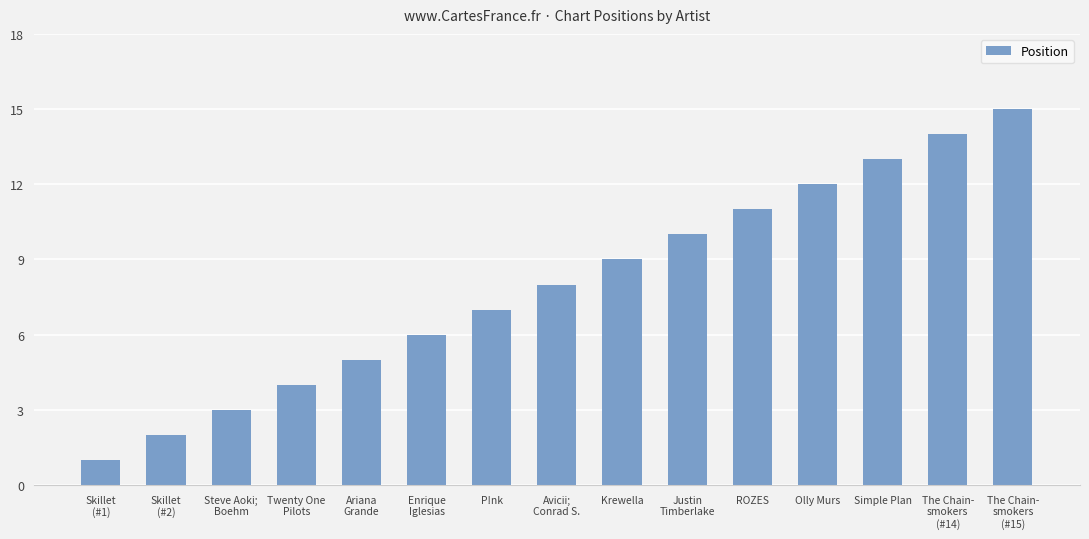

True or false: the data shows 3 at Simple Plan.

False